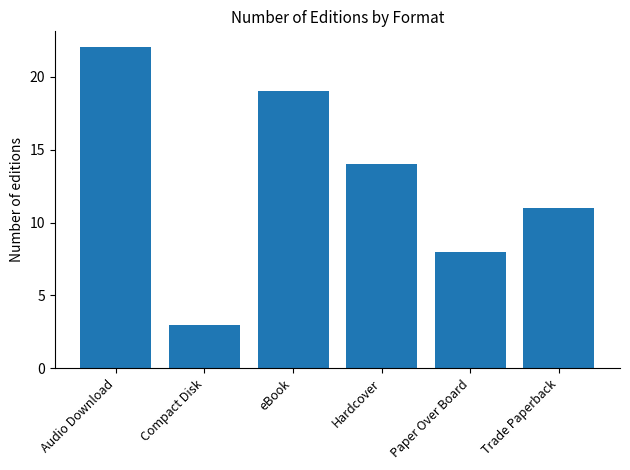

At which category does the chart reach its peak across all series?

Audio Download